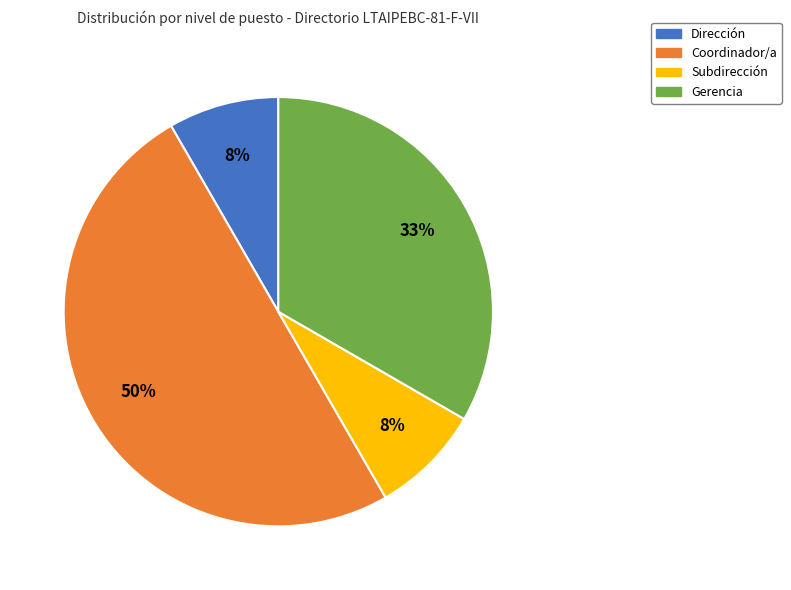

Is Subdirección the majority of the pie?

No